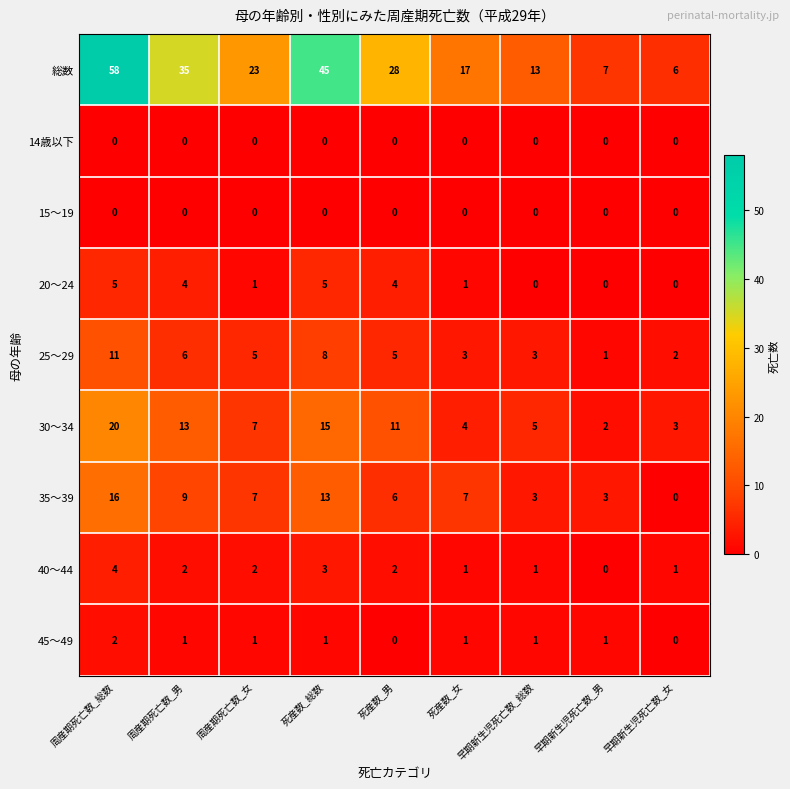

What is the greatest value displayed?

58